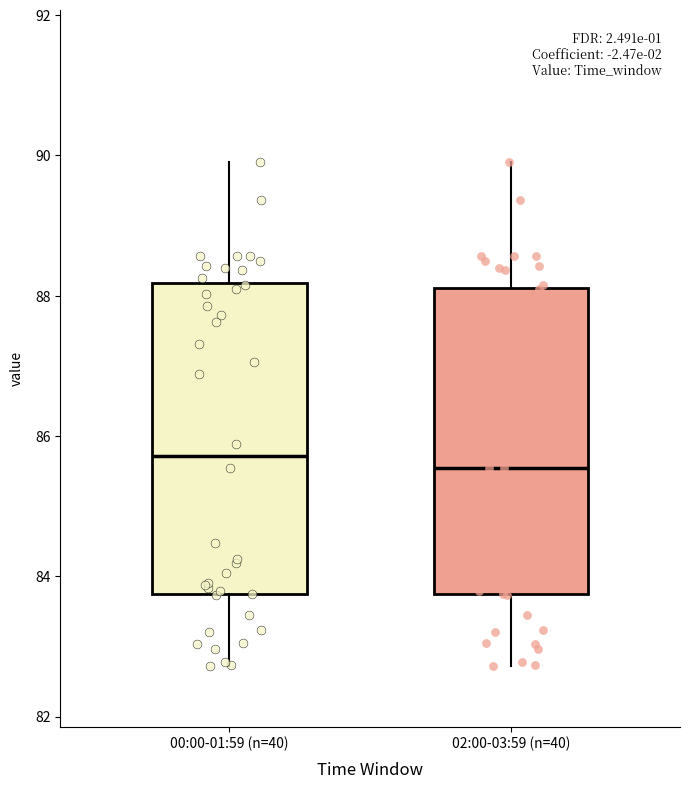

Where does the upper whisker of the box for 00:00-01:59 (n=40) end on the y-axis? The values are not printed on the chart, so give them approximately, as read against the axis.

90.0